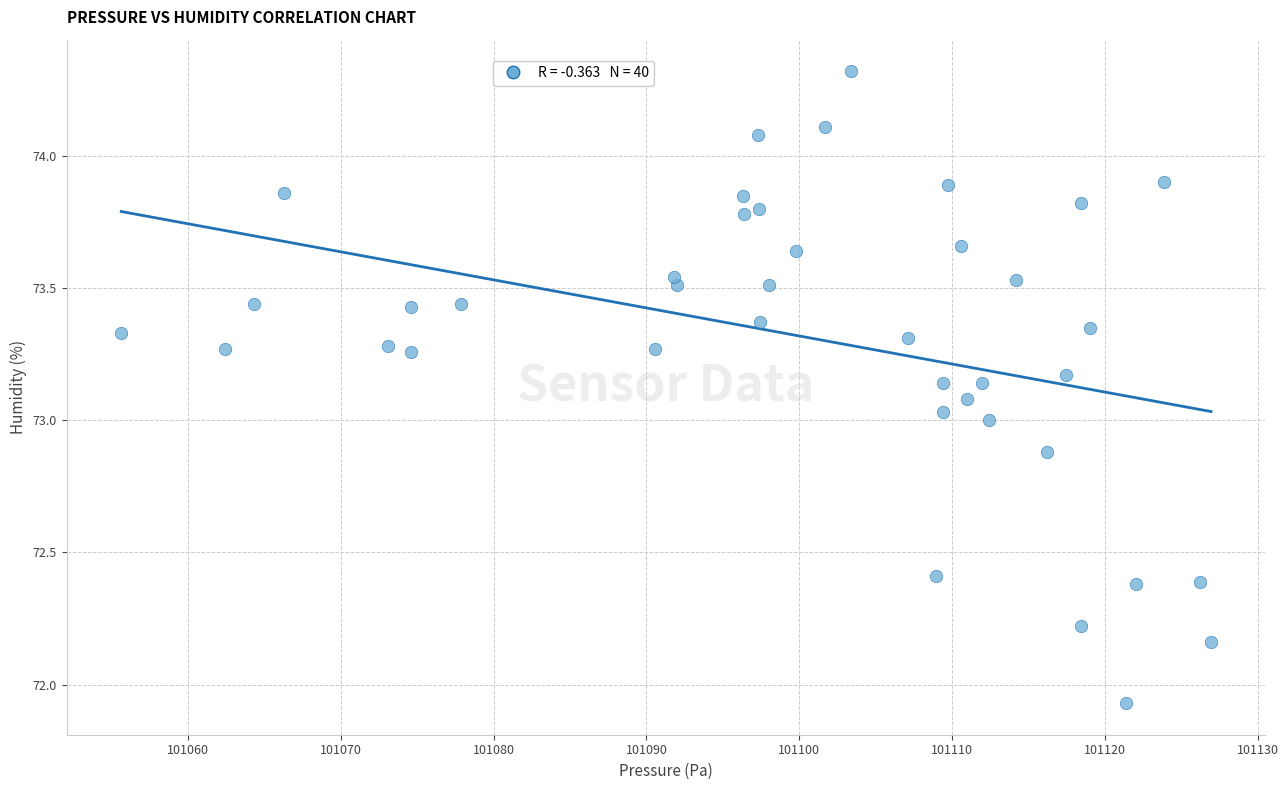

What is the range of Y values (max minus min)?

2.4